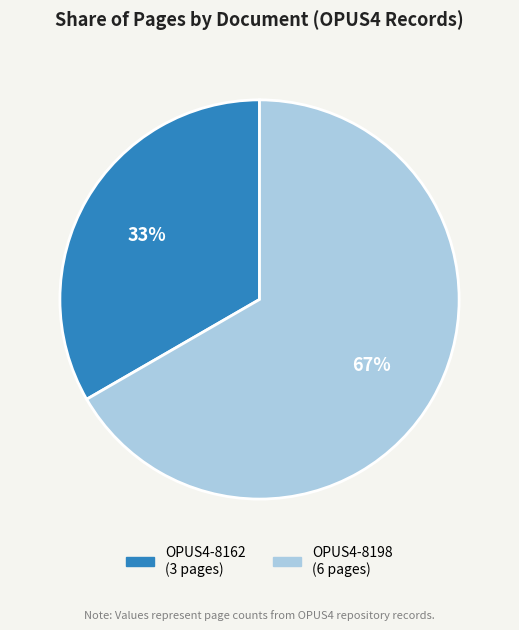

To the nearest percent, what is the combined percentage of OPUS4-8198 and OPUS4-8162?

100%